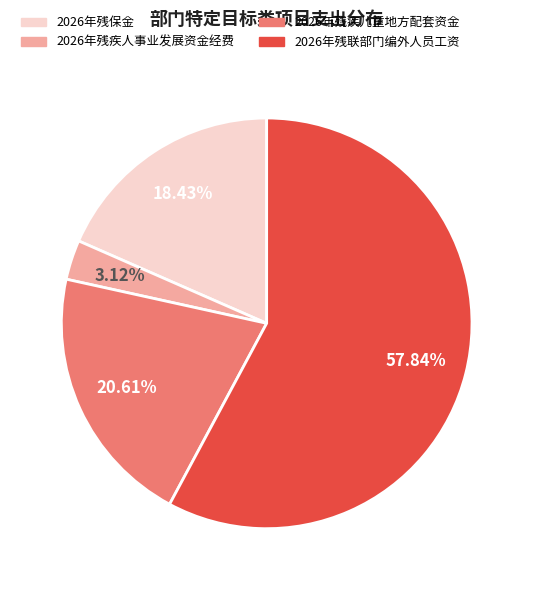

Which category has the biggest portion of the pie?

2026年残联部门编外人员工资